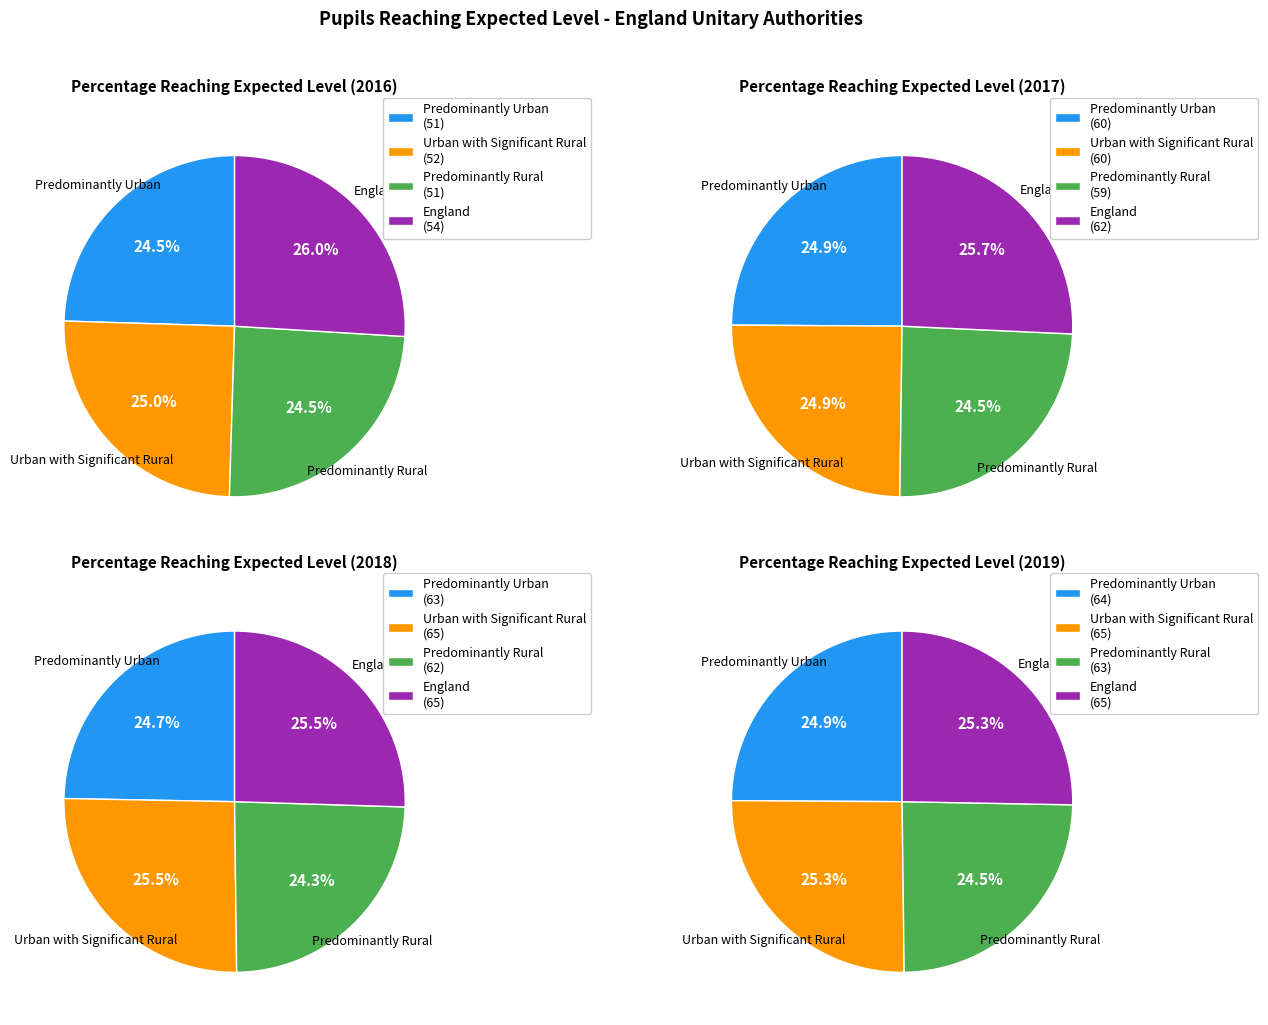

Which has a higher value, Predominantly Rural or UA?

UA